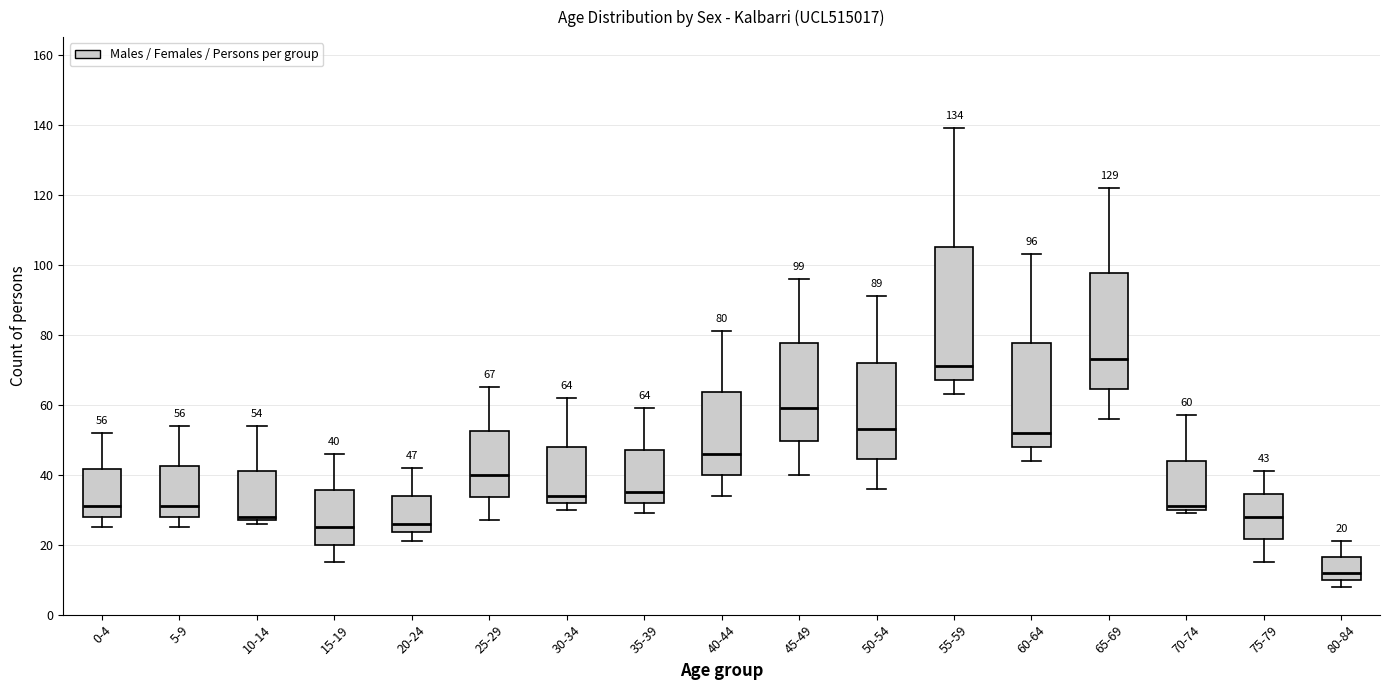

Which box's median line is the lowest?

80-84